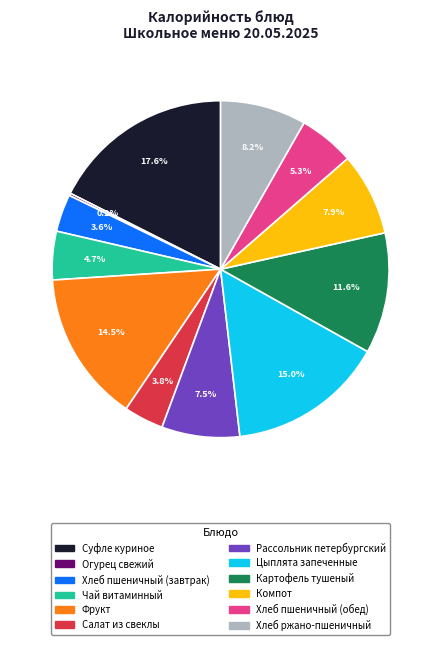

Does any single category account for the majority?

No